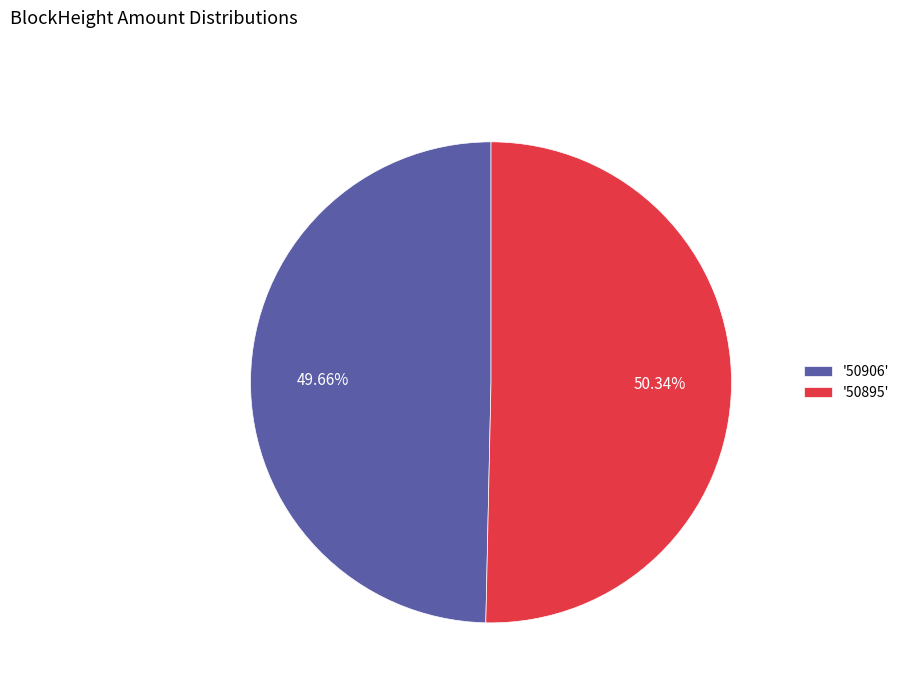

Count the number of slices in the pie.

2